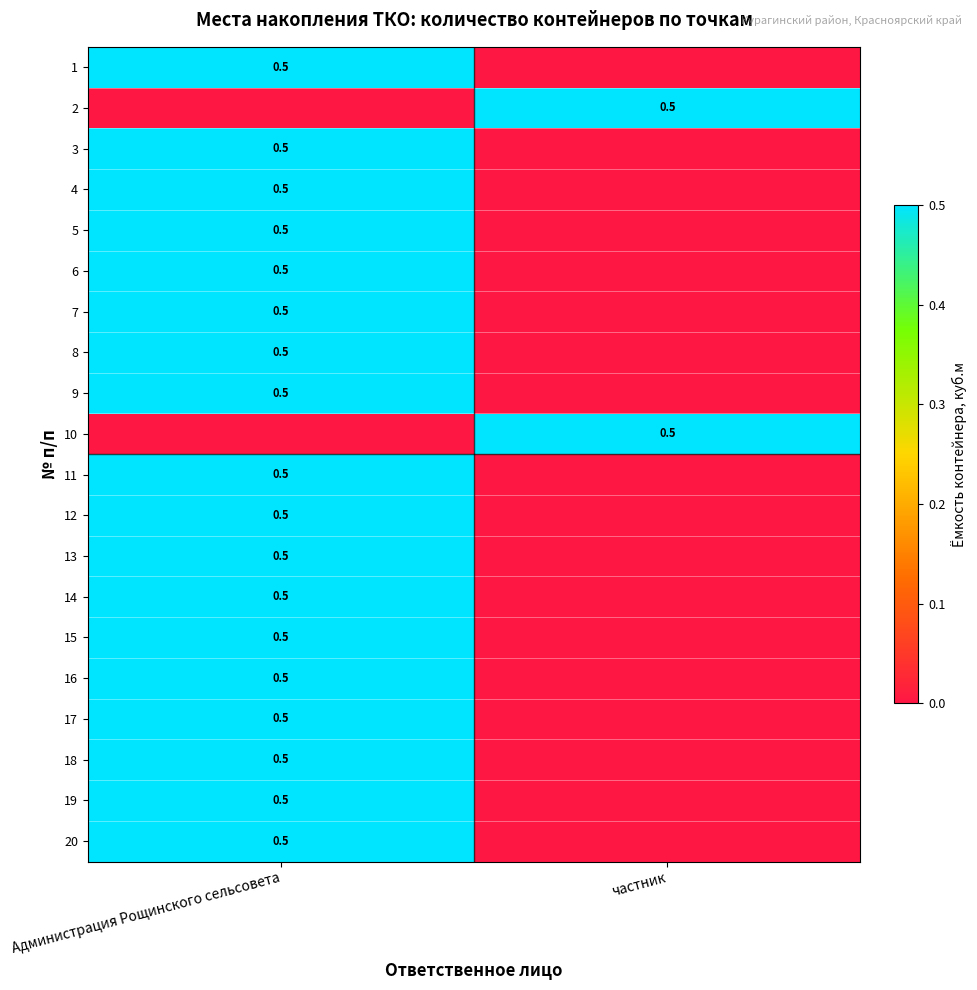

True or false: 13 has a value of 0.5 at Администрация Рощинского сельсовета.

True